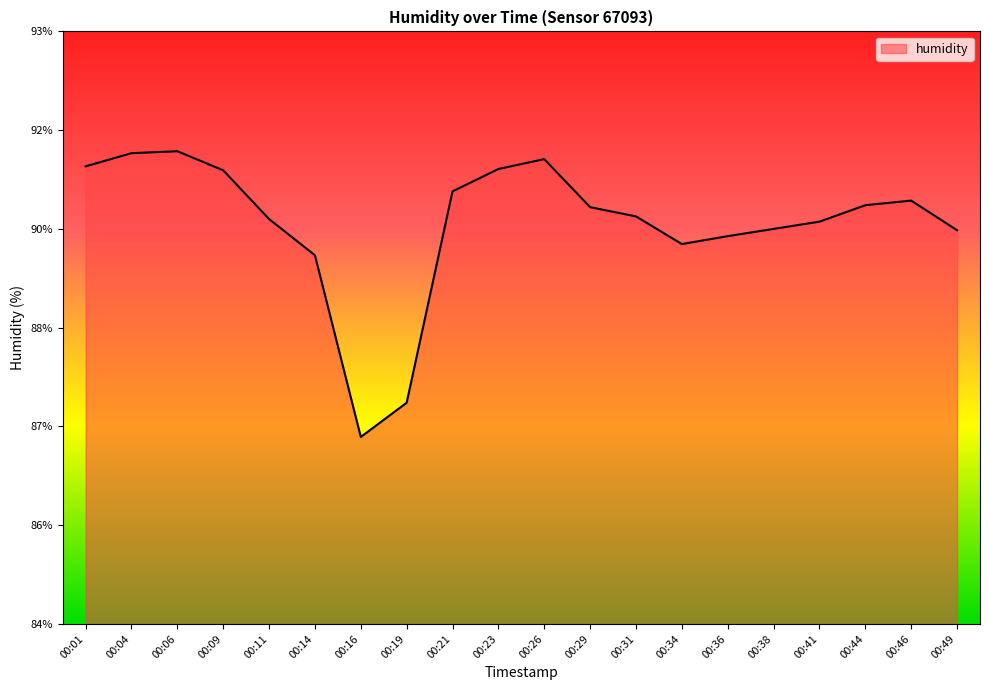

Does the chart display data point markers on the line(s)?

No